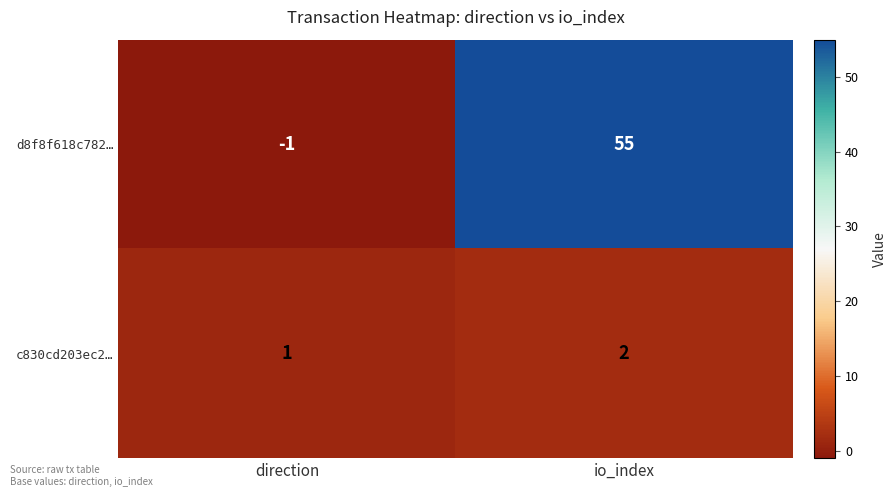

What is the sum of all d8f8f618c782… values?

54